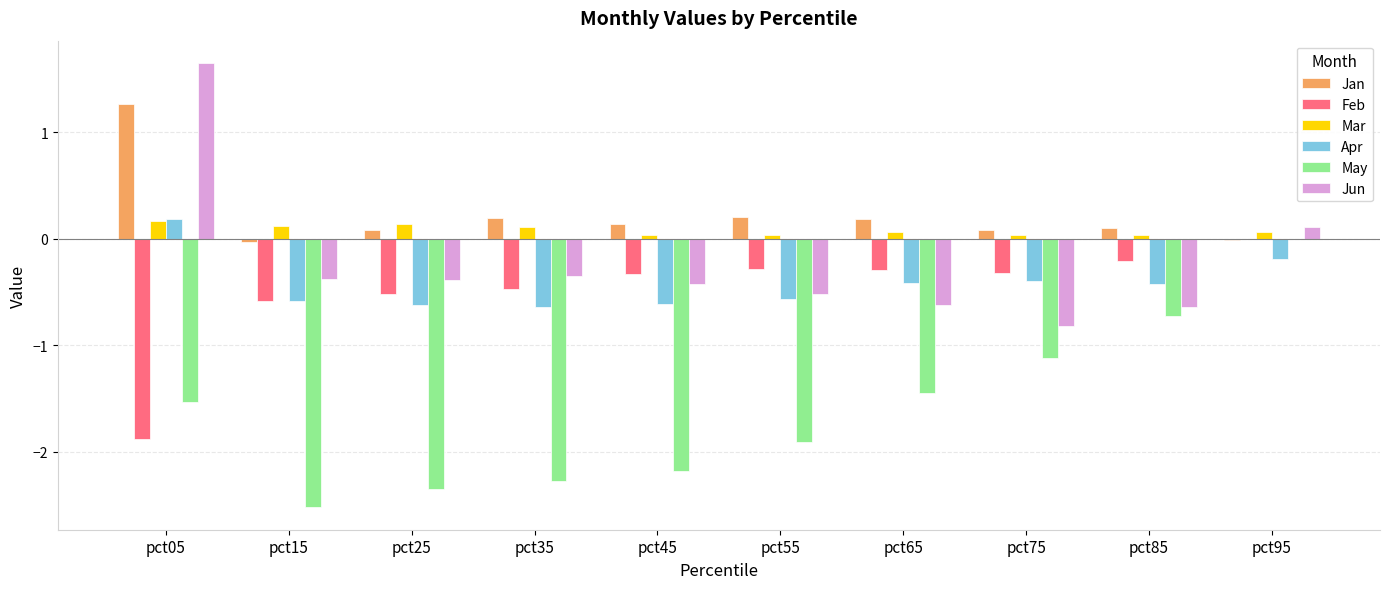

Which series has the largest total across all categories?

Jan